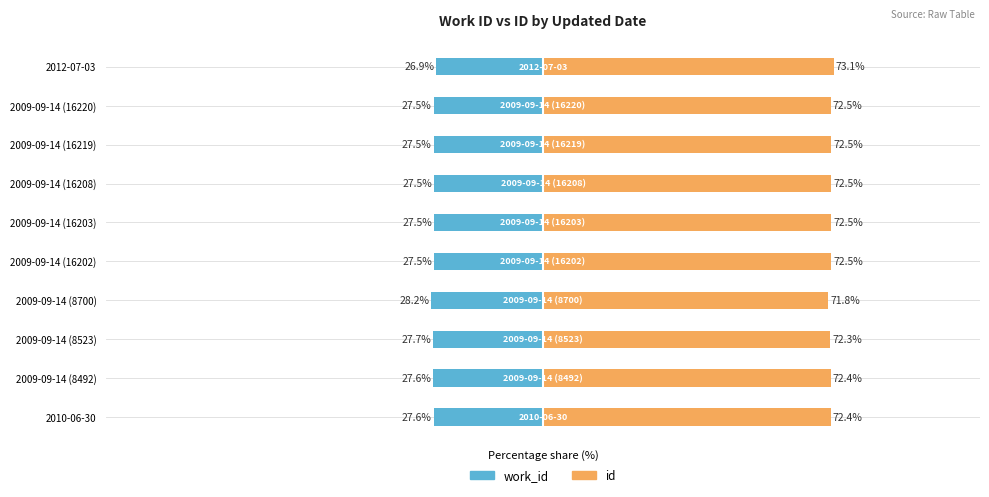

Reading left to right, transcribe all the data shown in this chart.

work_id: -27.6	-27.6	-27.7	-28.2	-27.5	-27.5	-27.5	-27.5	-27.5	-26.9
id: 72.4	72.4	72.3	71.8	72.5	72.5	72.5	72.5	72.5	73.1